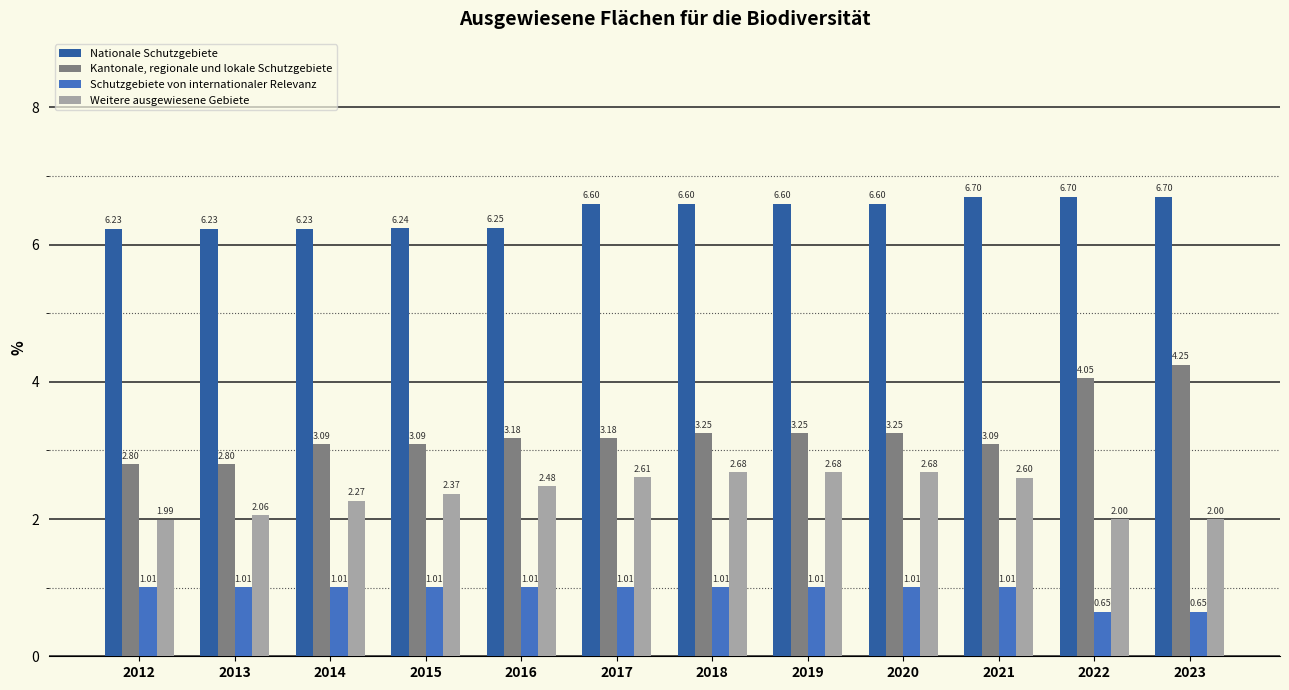

Which series changed the most between 2017 and 2023?

Kantonale, regionale und lokale Schutzgebiete